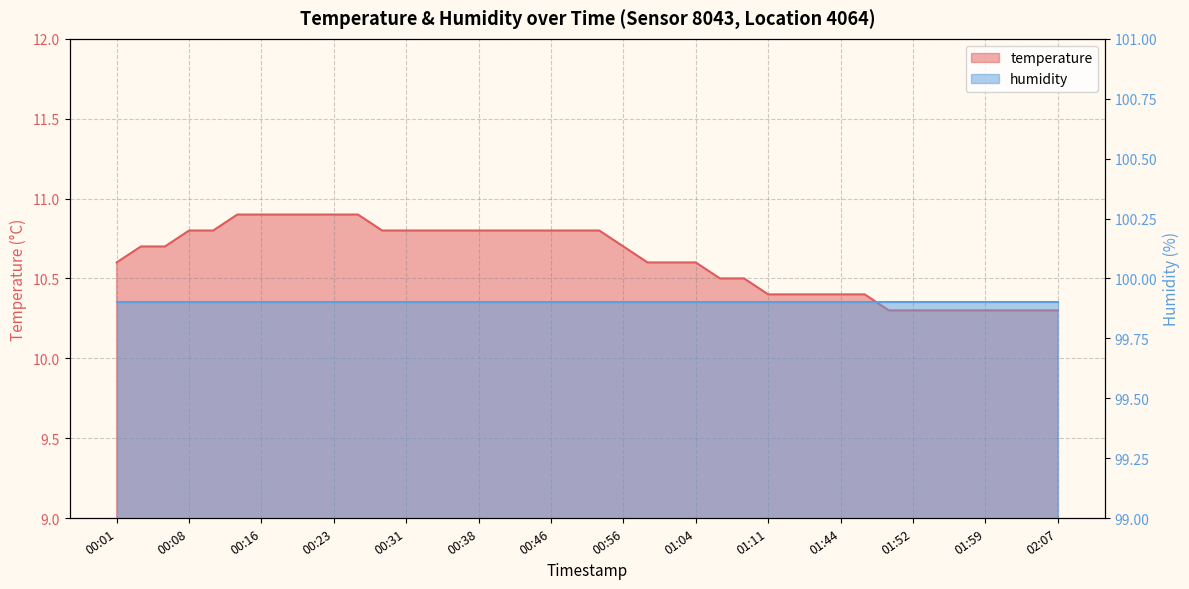

What is the change in value from 00:56 to 01:44?

-0.3